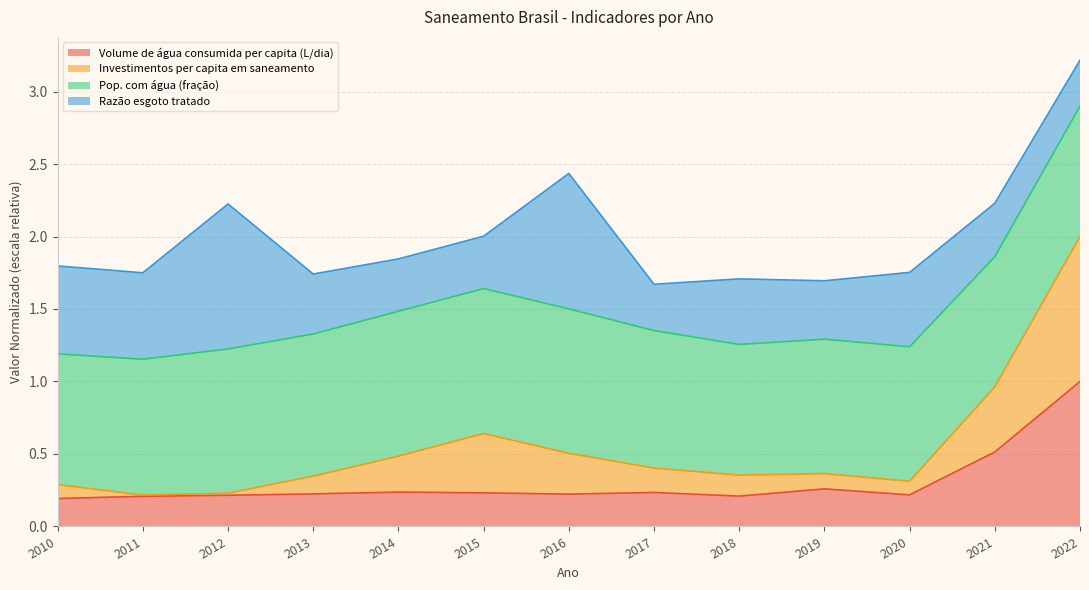

What is the total value across all series at 2019?

1.7